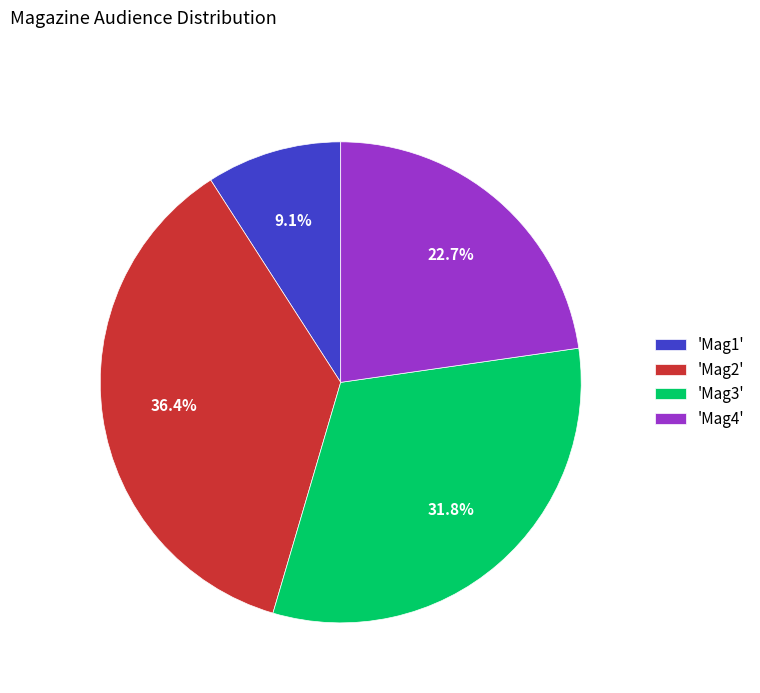

Between 'Mag3' and 'Mag1', which is larger?

'Mag3'